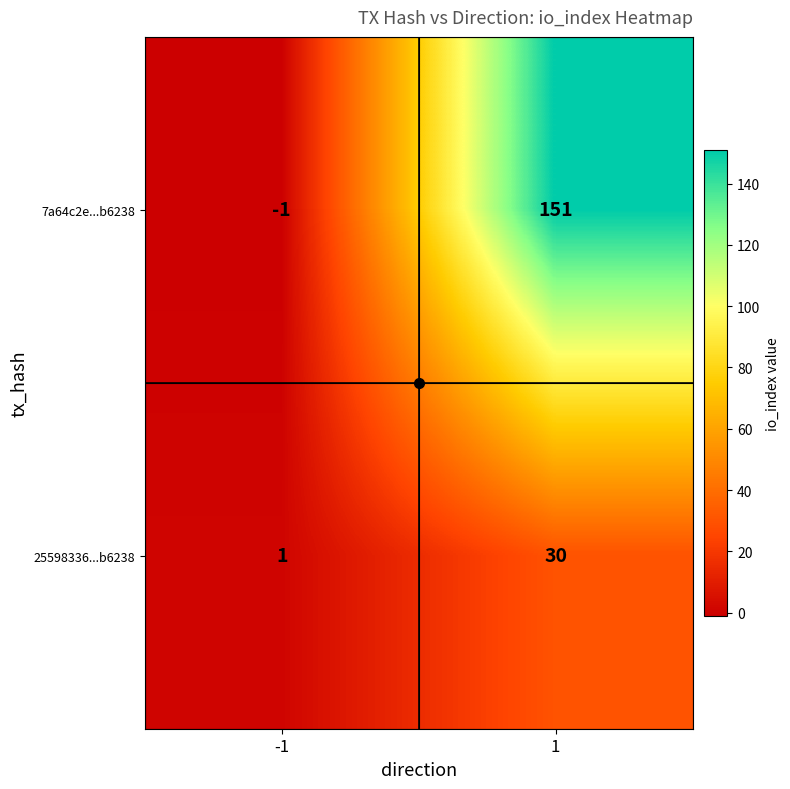

Which series has the largest total across all categories?

7a64c2e...b6238